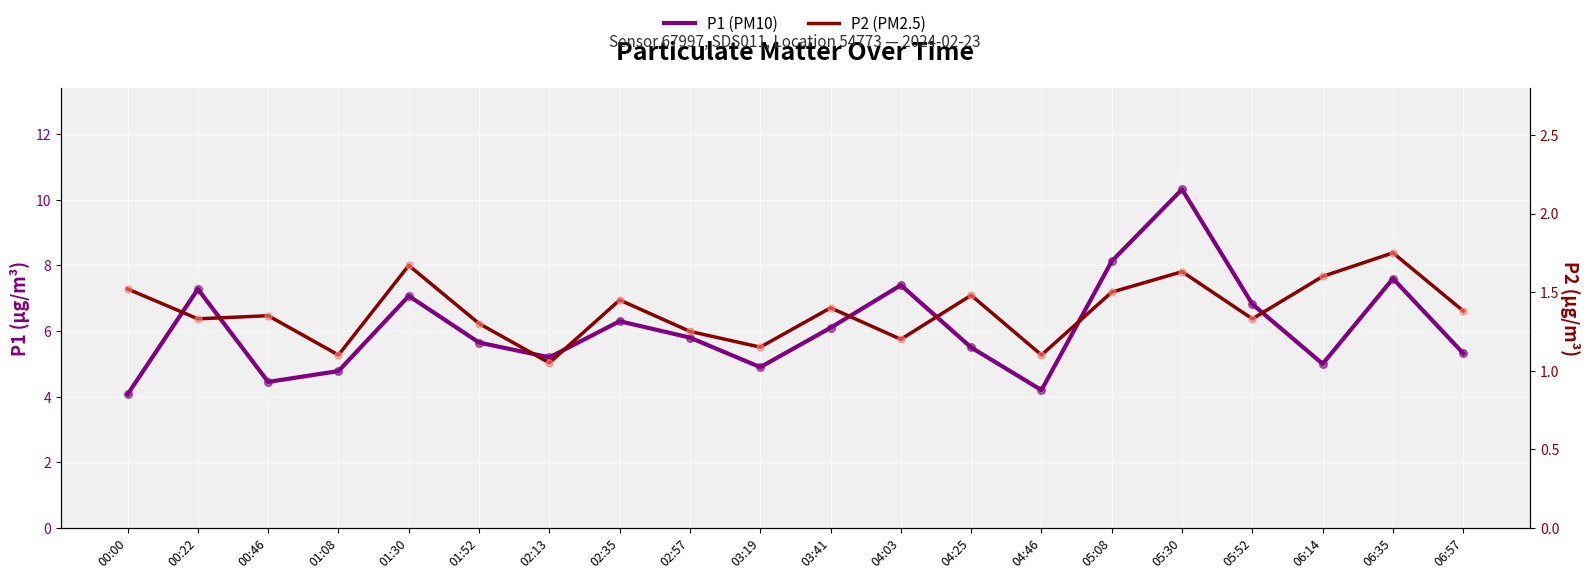

What is the total value across all series at 01:08?

5.9